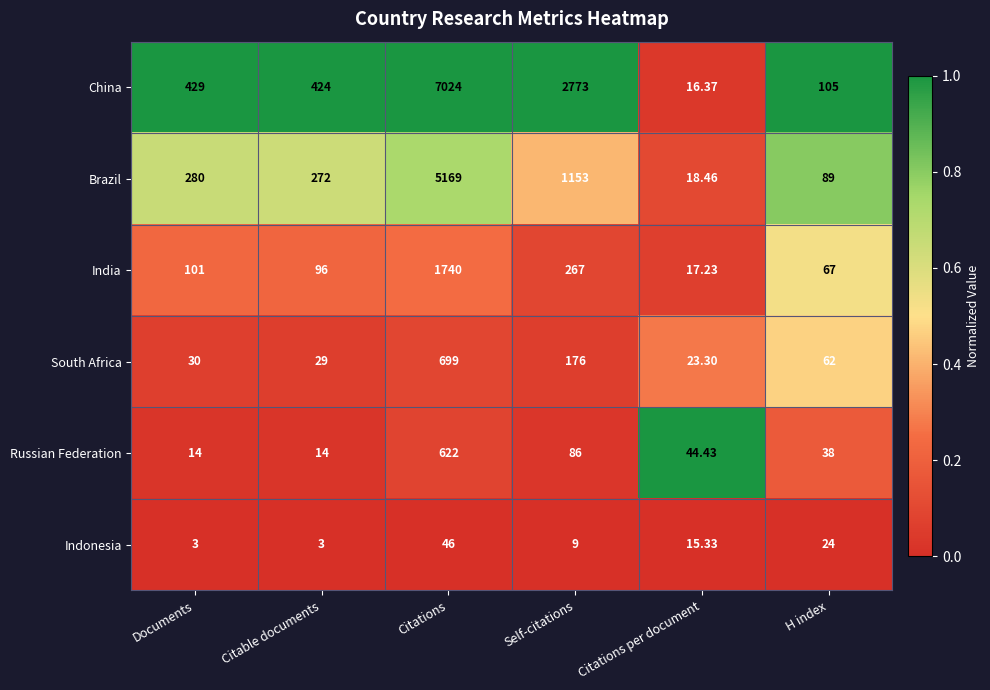

At which category is the sum across all series the highest?

Citations